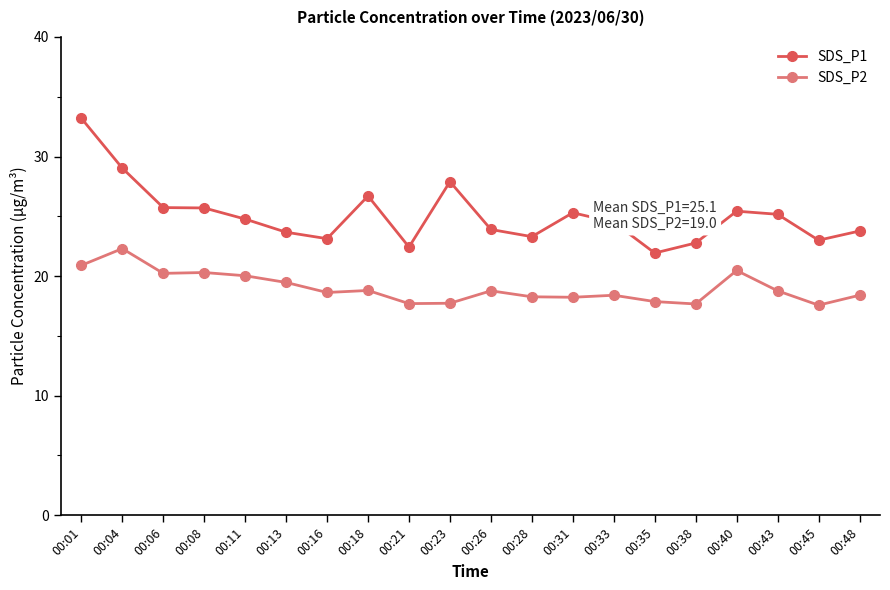

True or false: SDS_P2 and SDS_P1 intersect in this chart.

False